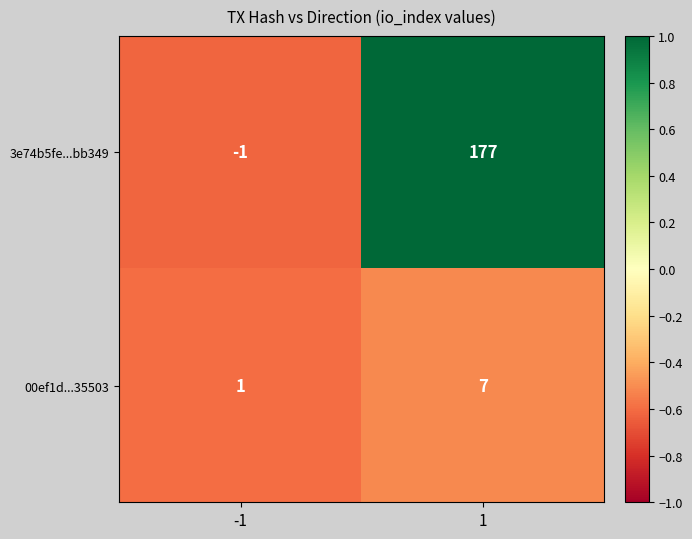

What is the maximum value for 3e74b5fe...bb349?

177